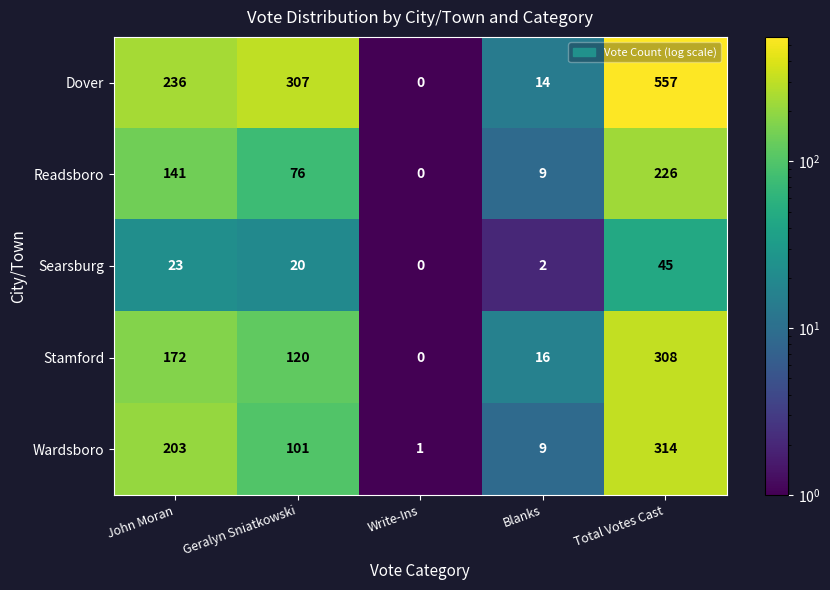

What is the greatest value displayed?

557